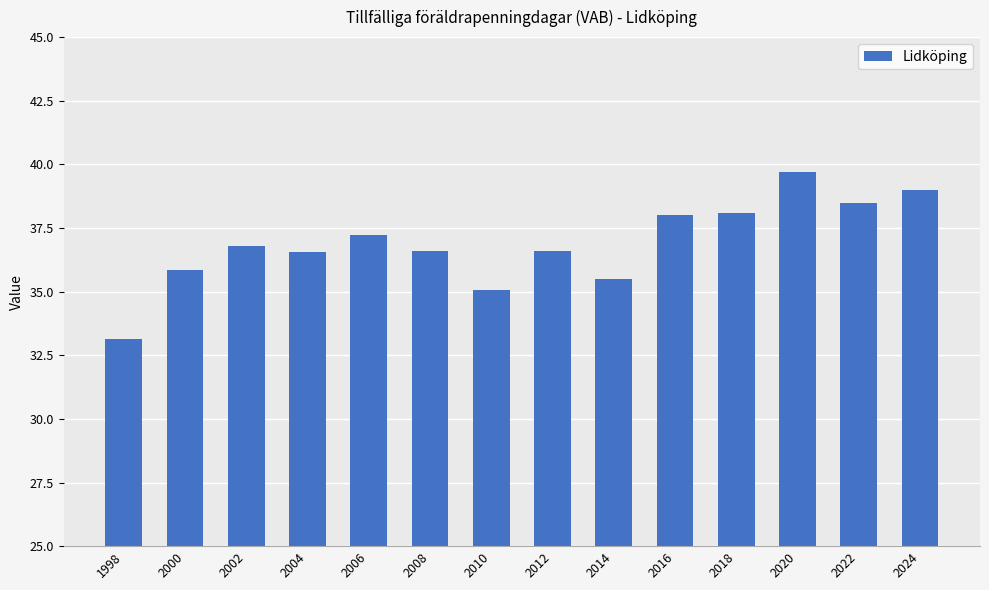

What is the greatest value displayed?

39.7